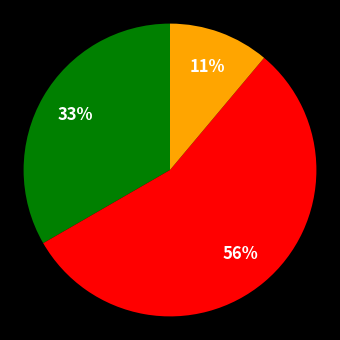

To the nearest percent, what is the average slice percentage?

33%